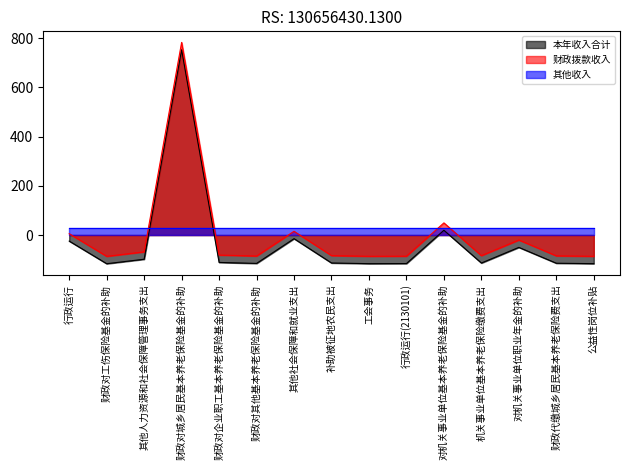

At which category is the sum across all series the highest?

财政对城乡居民基本养老保险基金的补助